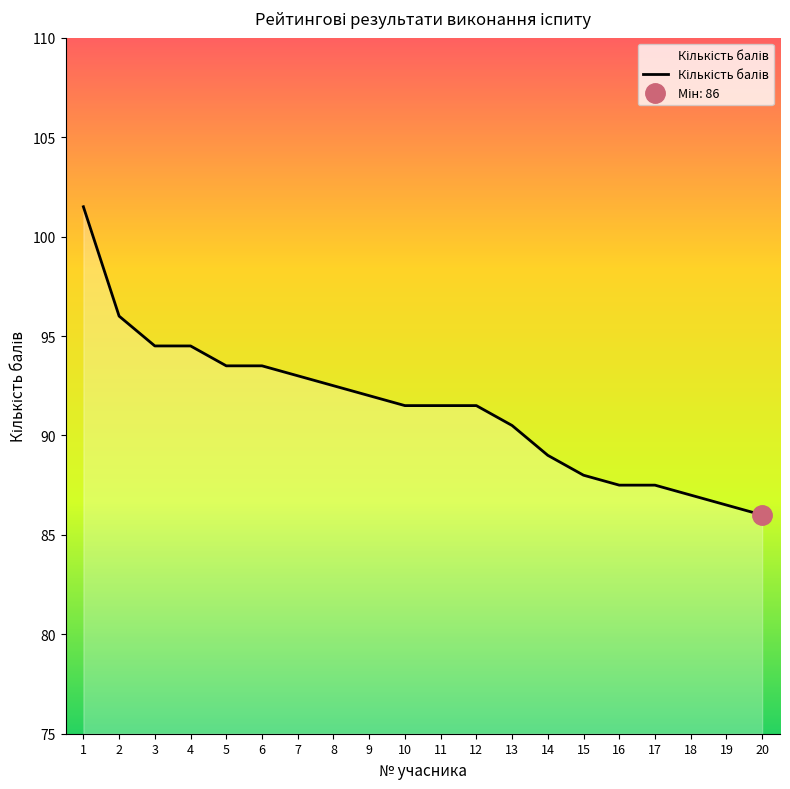

At which category does the chart reach its peak across all series?

1